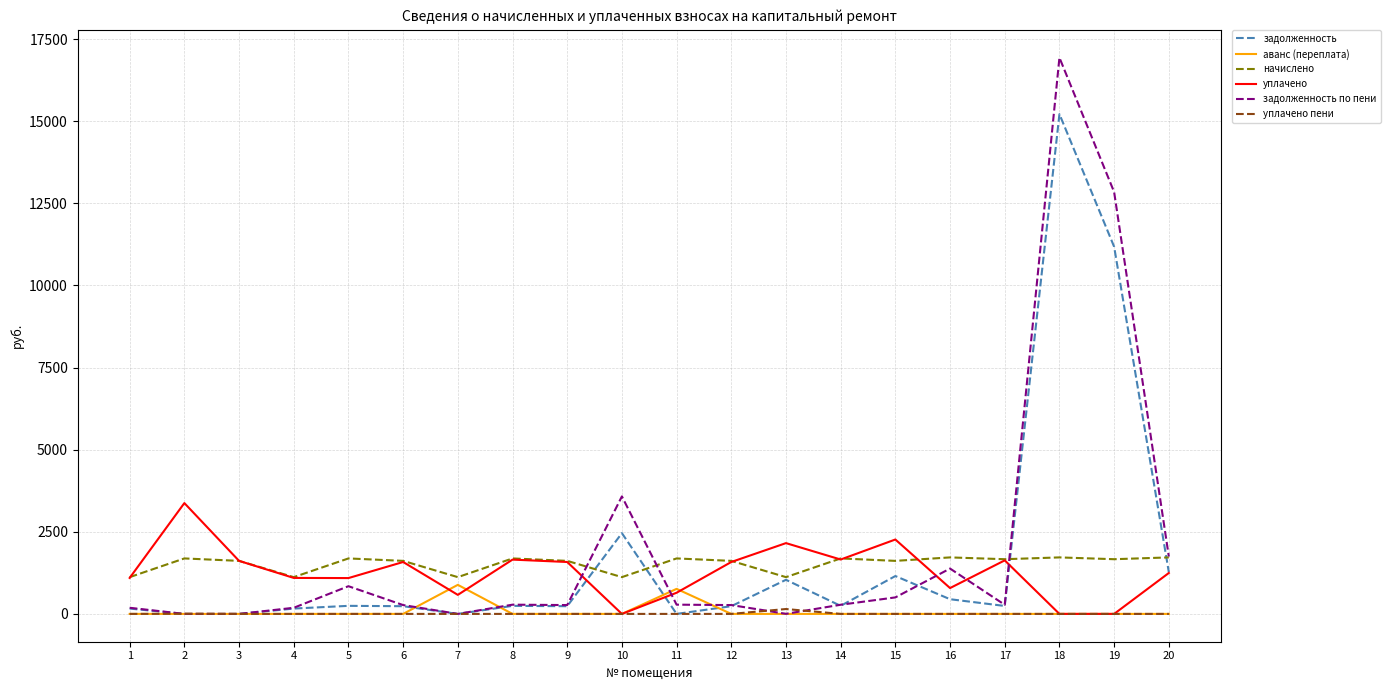

Which series has the largest range (max minus min)?

задолженность по пени